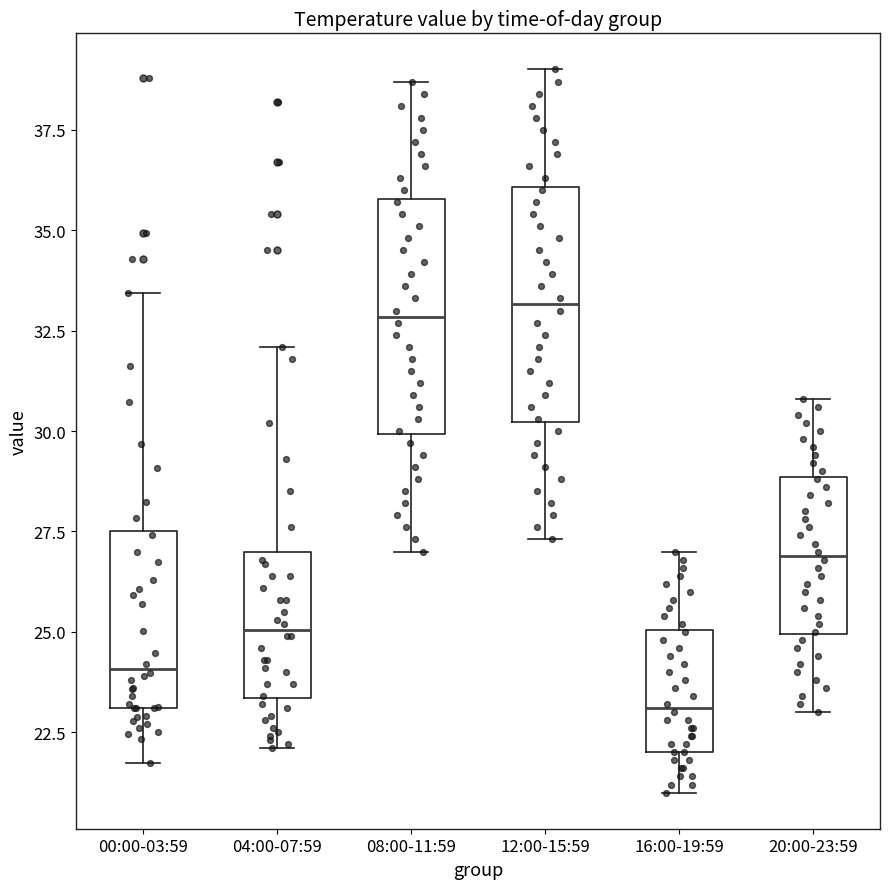

Where does the lower whisker of the box for 04:00-07:59 end on the y-axis? The values are not printed on the chart, so give them approximately, as read against the axis.

22.0